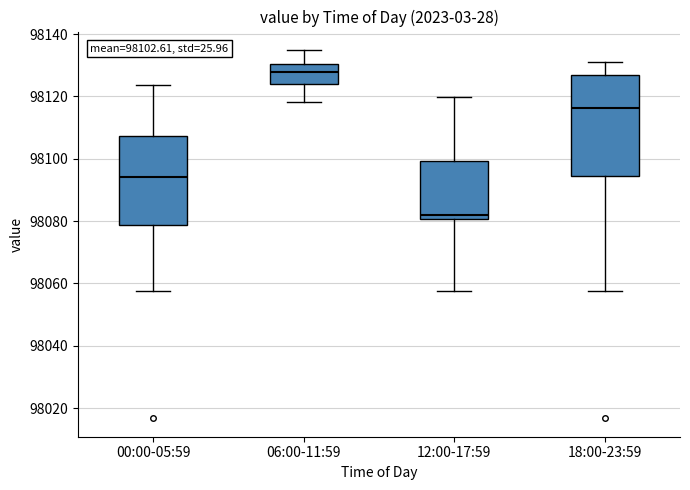

Which box is the tallest, from its lower edge to its upper edge?

18:00-23:59